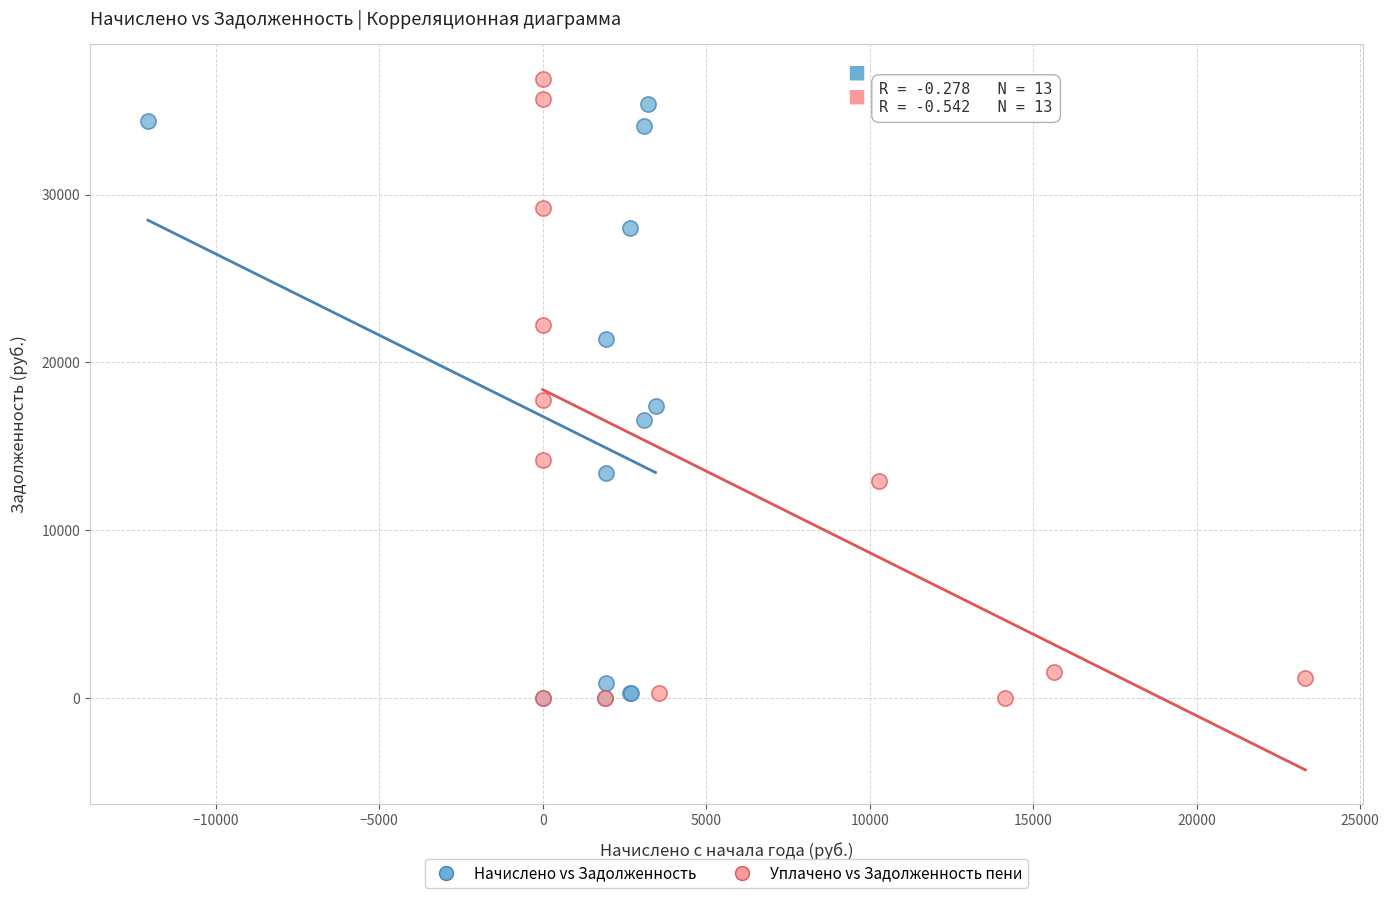

Which series has the largest Y range (max minus min)?

Уплачено vs Задолженность пени